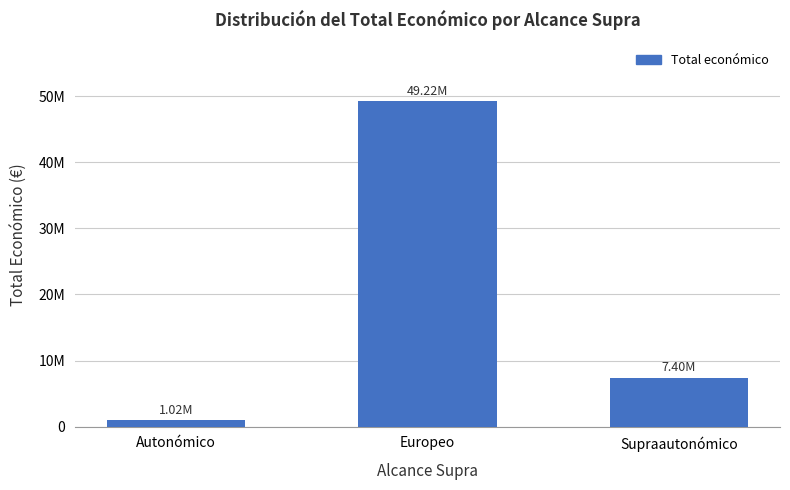

Does the chart contain stacked bars?

No